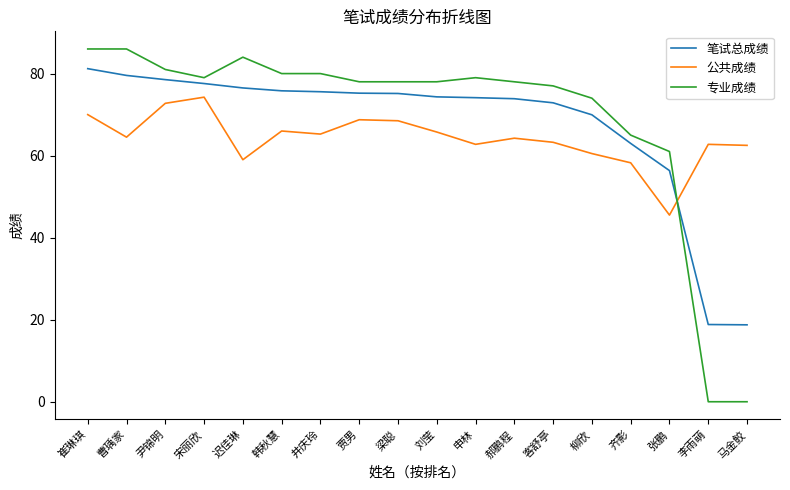

The value of 专业成绩 at 宋丽欣 is 79.0. True or false?

True